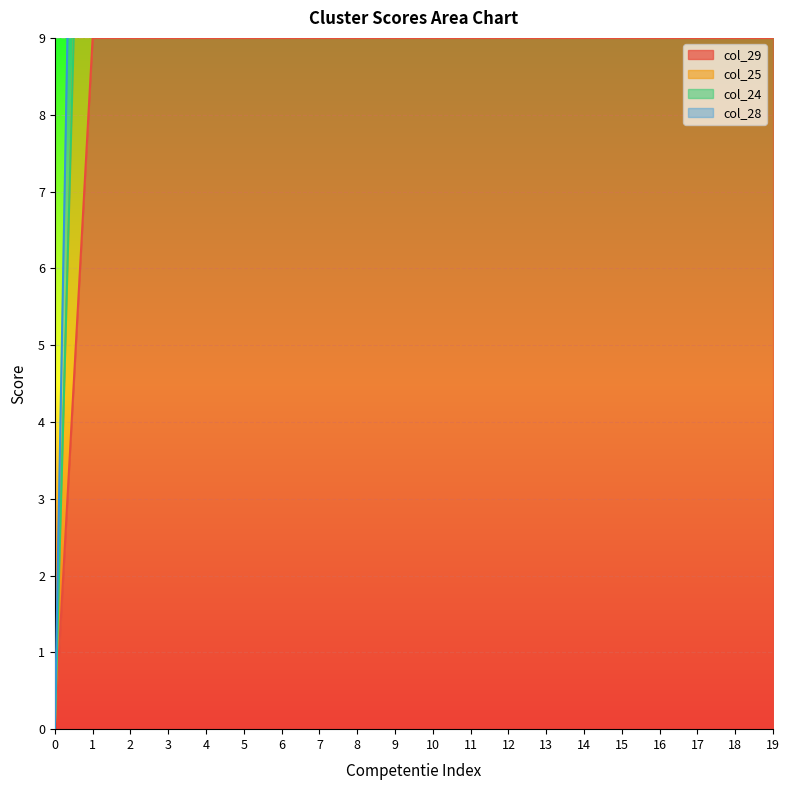

What is the sum of all col_25 values?

171